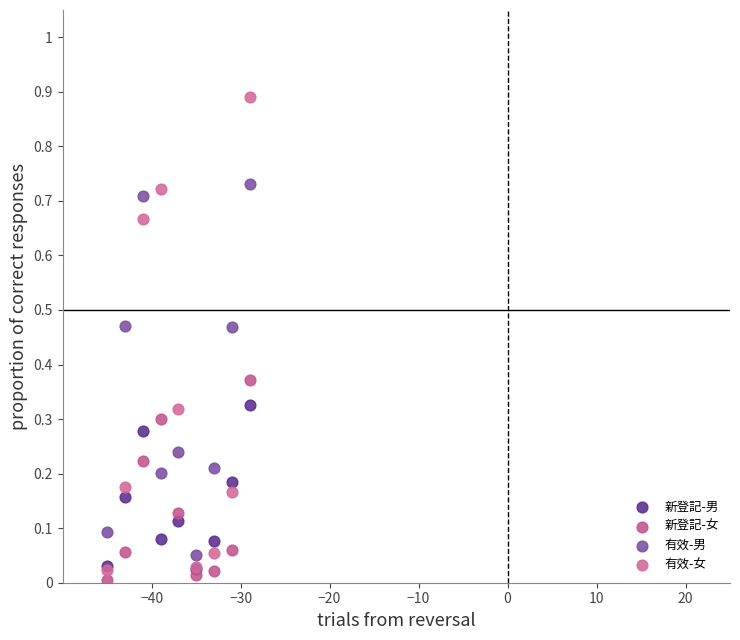

Which series reaches the maximum Y coordinate?

有效-女